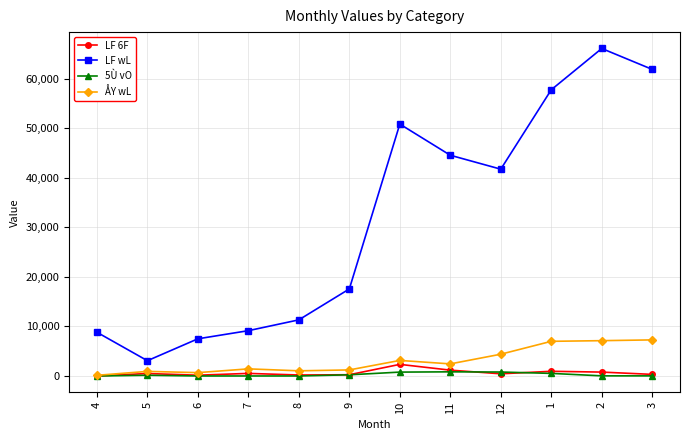

How many interior local valleys does the LF wL series have?

2